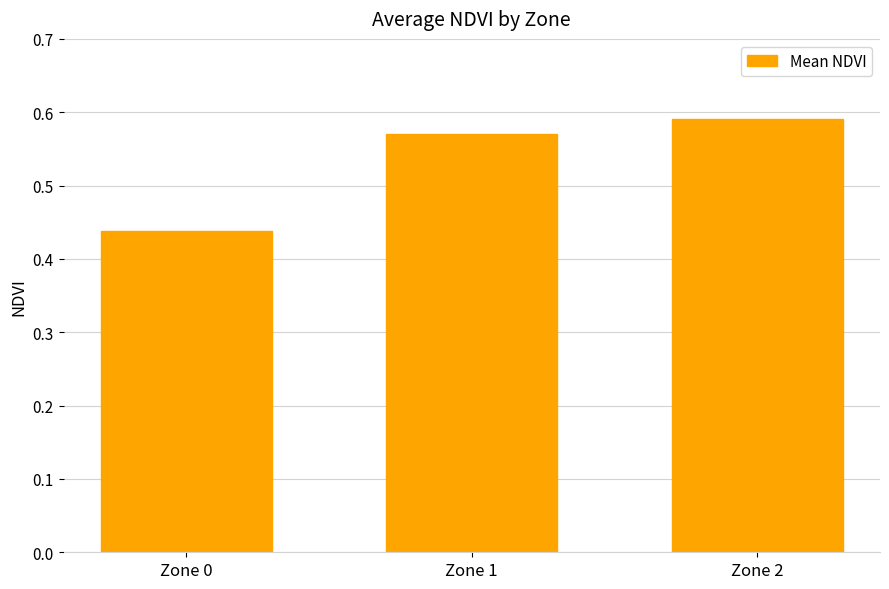

The chart shows a value of 0.9 at Zone 2. True or false?

False